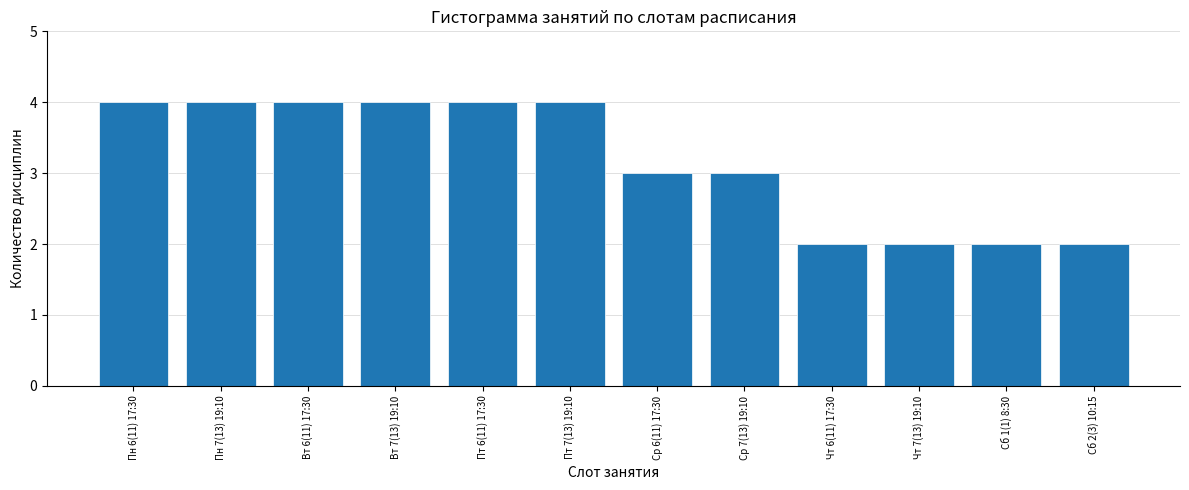

Reading left to right, list all the values displayed in this chart.

Пн 6(11) 17:30=4	Пн 7(13) 19:10=4	Вт 6(11) 17:30=4	Вт 7(13) 19:10=4	Пт 6(11) 17:30=4	Пт 7(13) 19:10=4	Ср 6(11) 17:30=3	Ср 7(13) 19:10=3	Чт 6(11) 17:30=2	Чт 7(13) 19:10=2	Сб 1(1) 8:30=2	Сб 2(3) 10:15=2